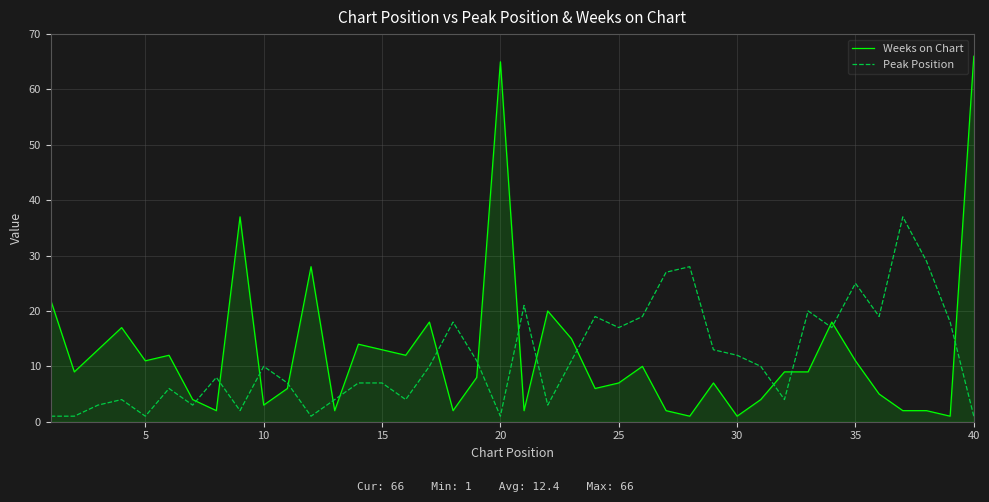

What is the average value of the Weeks on Chart series?

12